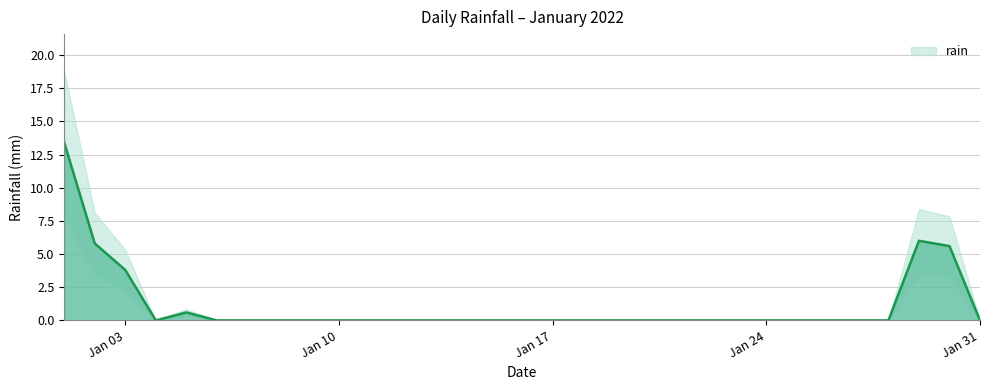

Does the chart have visible grid lines?

Yes